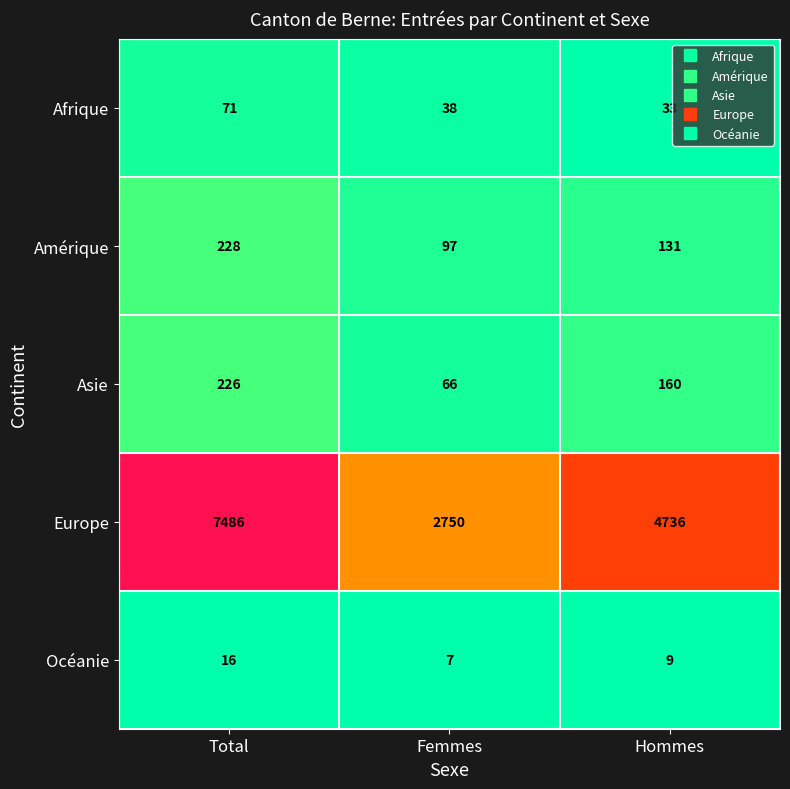

How many distinct data groups are displayed?

5